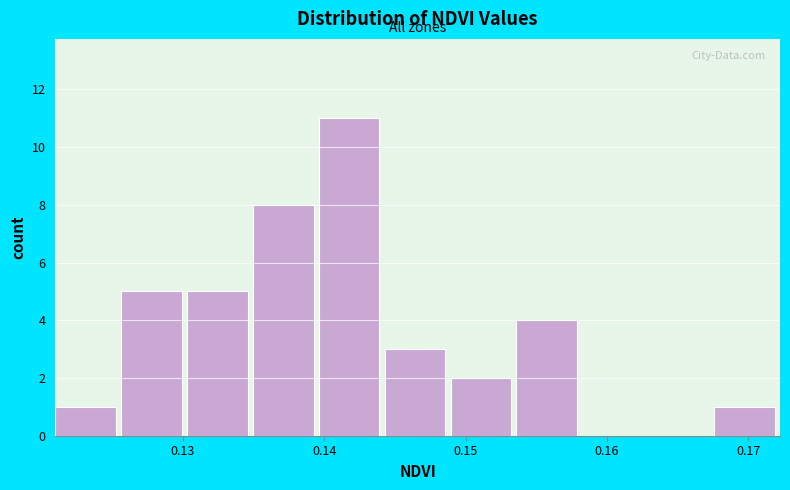

What is the height of the bar covering 0.168 to 0.172 on the x-axis? Neither the bar edges nor the heights are printed on the chart, so give them approximately, as read against the axes.

1